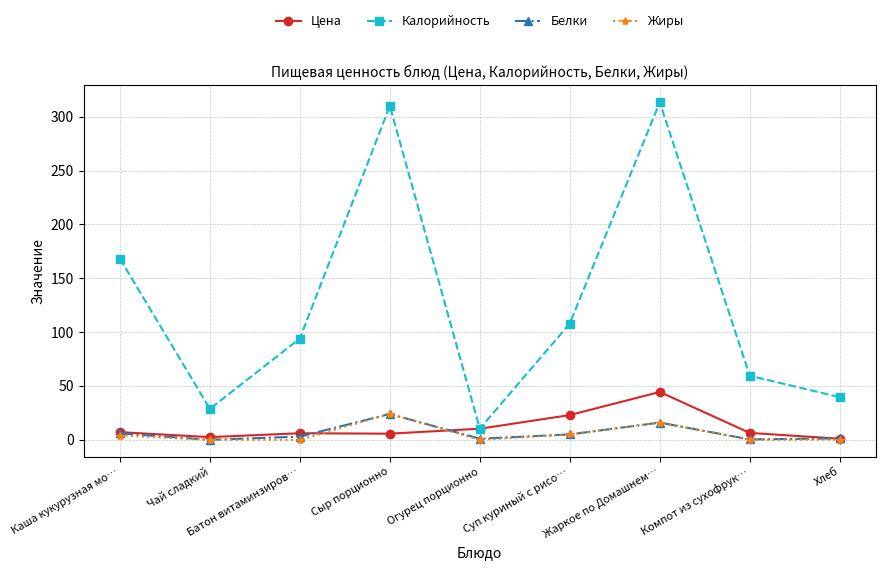

The value of Белки at Чай сладкий is 0.0. True or false?

True